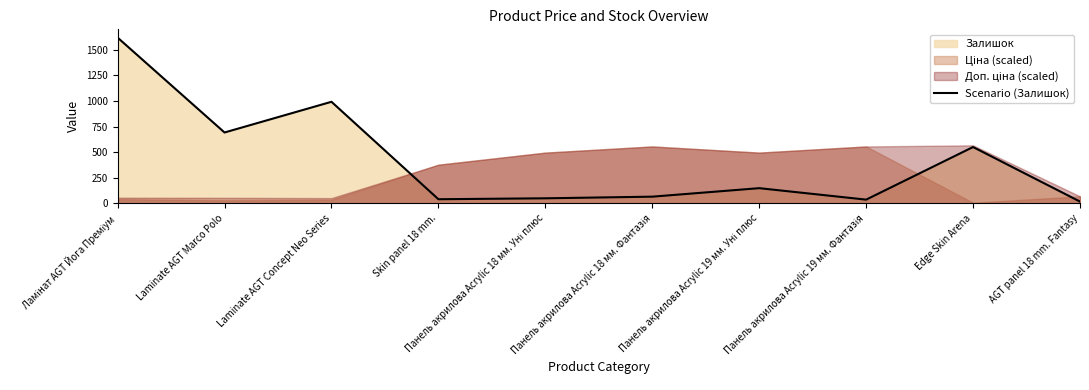

Reading right to left, list all the values displayed in this chart.

17	550	36	148	65	49	40	992	692	1619